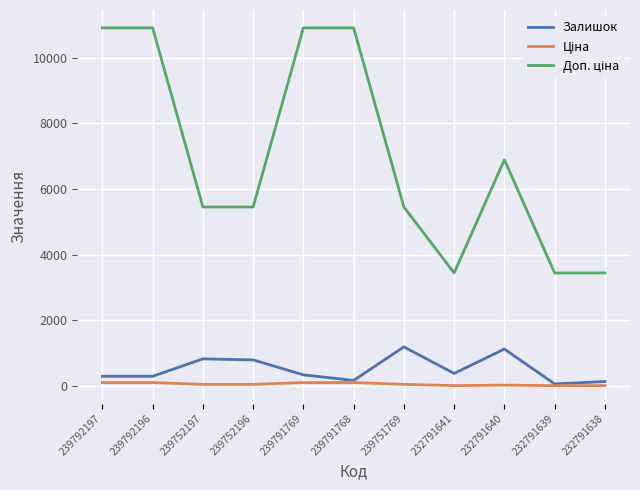

True or false: Залишок has a value of 798.0 at 239752196.

True